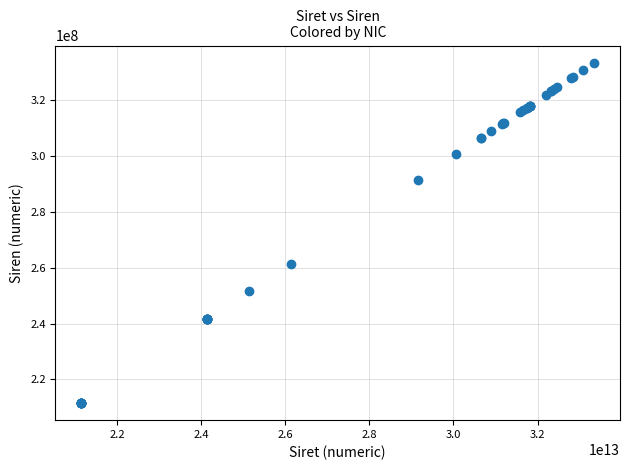

What Y value in the scatter plot is closest to 272496898?

261504732